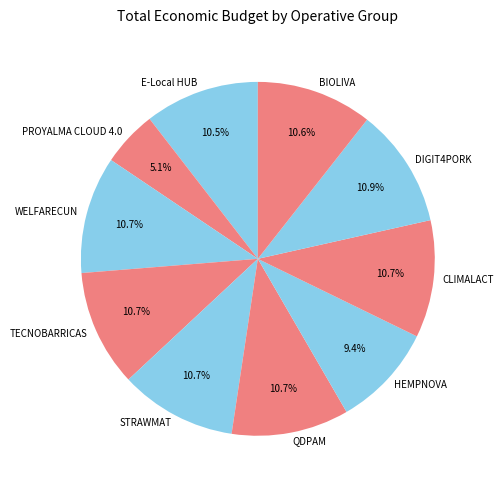

How many slices are in this pie chart?

10